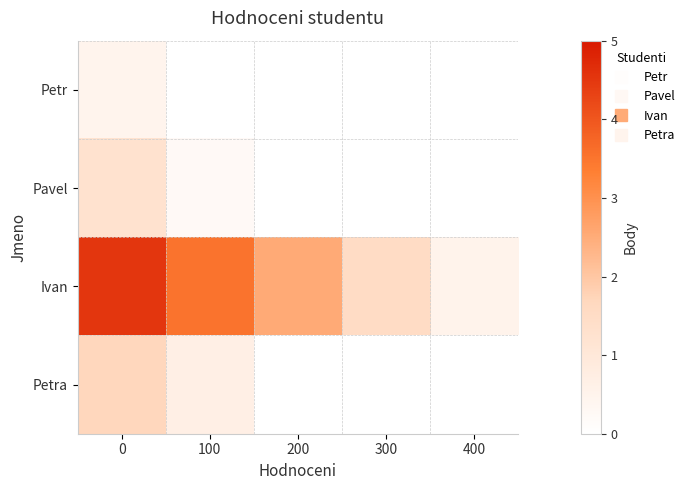

Reading left to right, transcribe all the data shown in this chart.

Petr: 0=0.5	100=0.0	200=0.0	300=0.0	400=0.0
Pavel: 0=1.2	100=0.2	200=0.0	300=0.0	400=0.0
Ivan: 0=4.5	100=3.5	200=2.5	300=1.5	400=0.5
Petra: 0=1.7	100=0.7	200=0.0	300=0.0	400=0.0